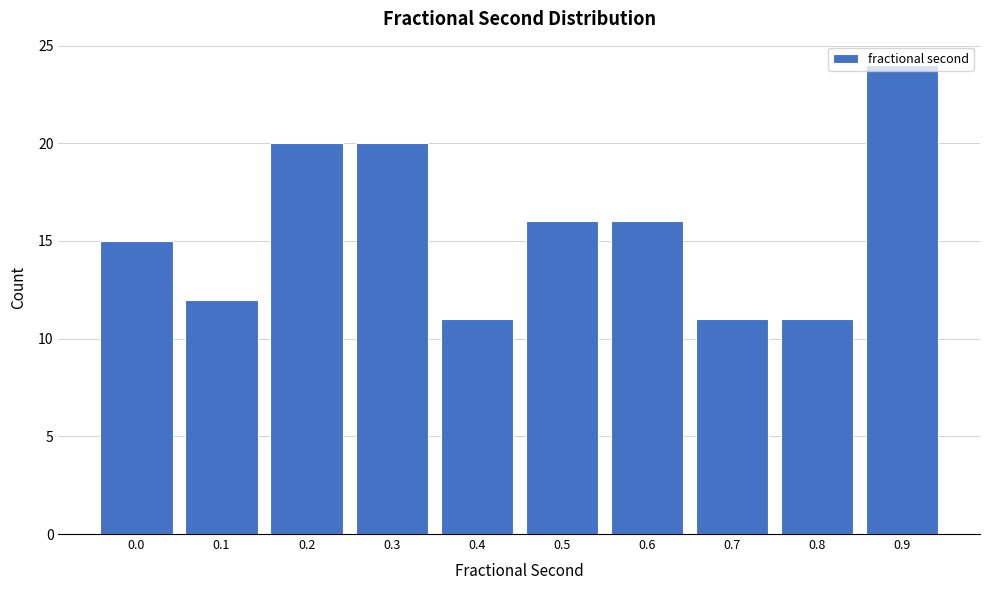

What is the value of the 7th bar from the left?

16